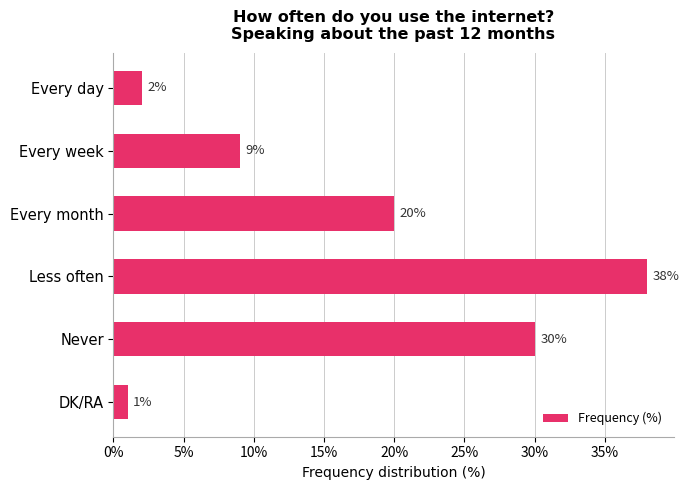

Where is the data nearest to the value 19?

Every month